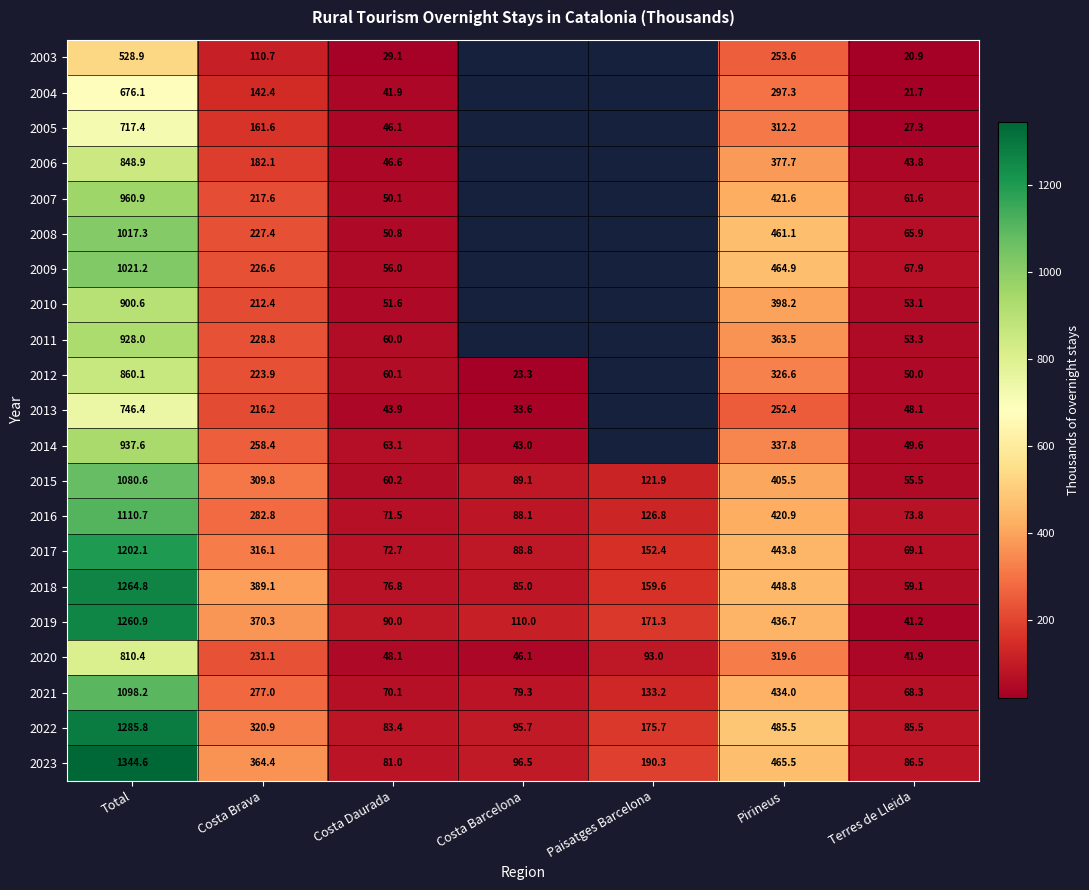

Is it true that 2005 equals 27.3 at Terres de Lleida?

True